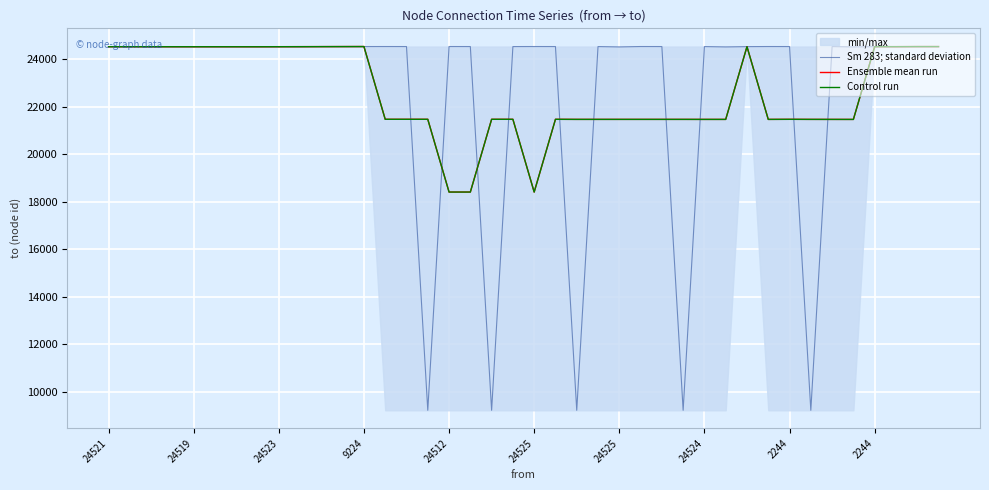

What is the label of the 23rd point from the left?

22